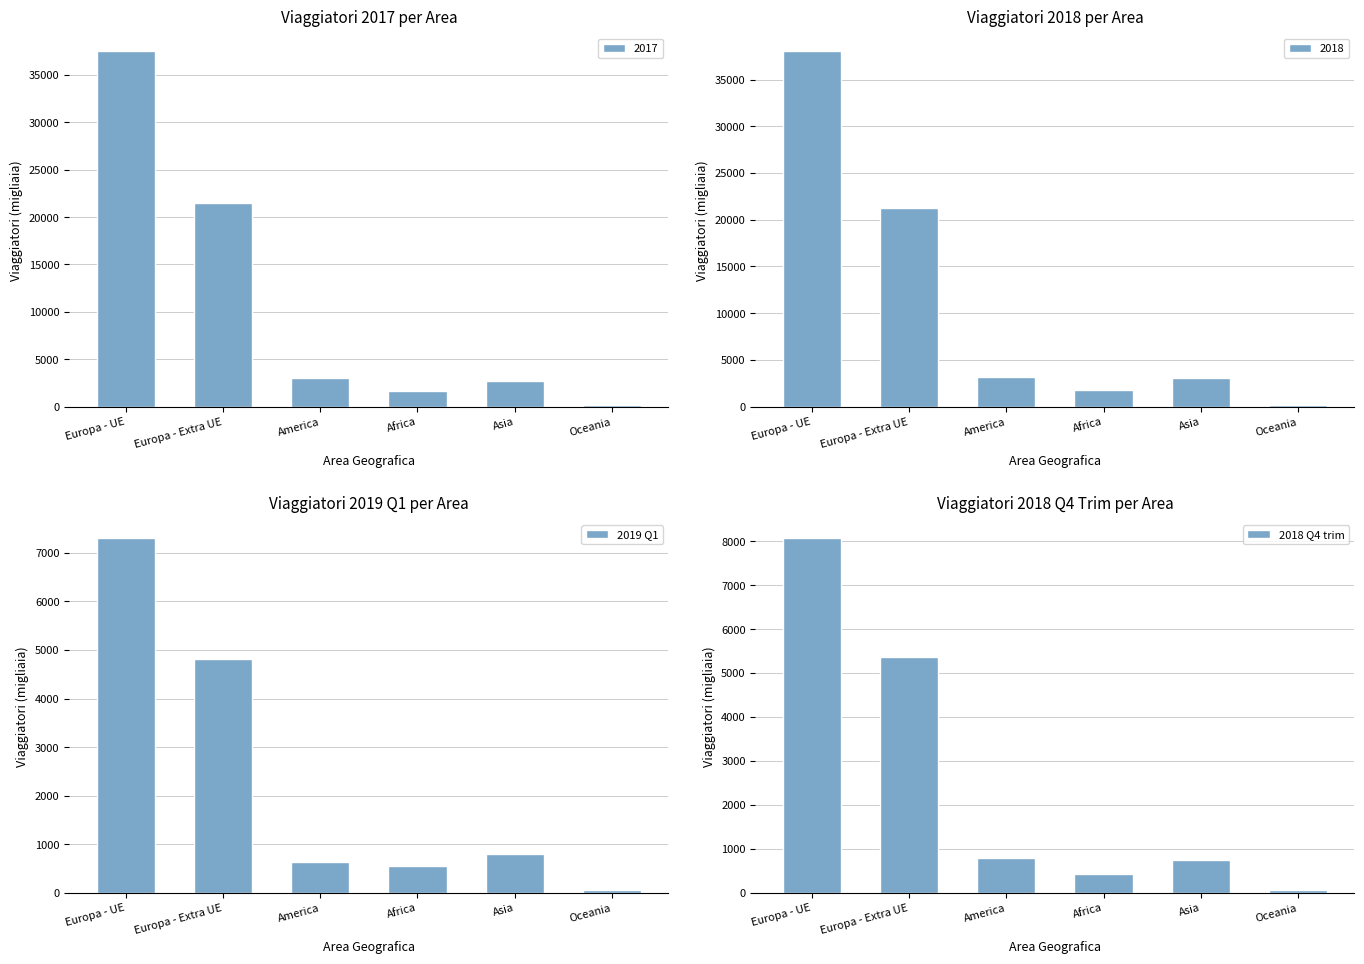

At which category is the sum across all series the highest?

Europa - UE